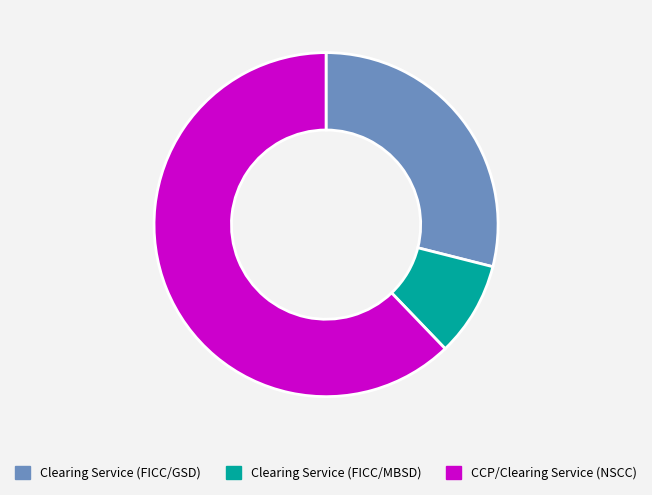

Approximately how many times larger is the value at Clearing Service (FICC/GSD) compared to Clearing Service (FICC/MBSD)?

3.3